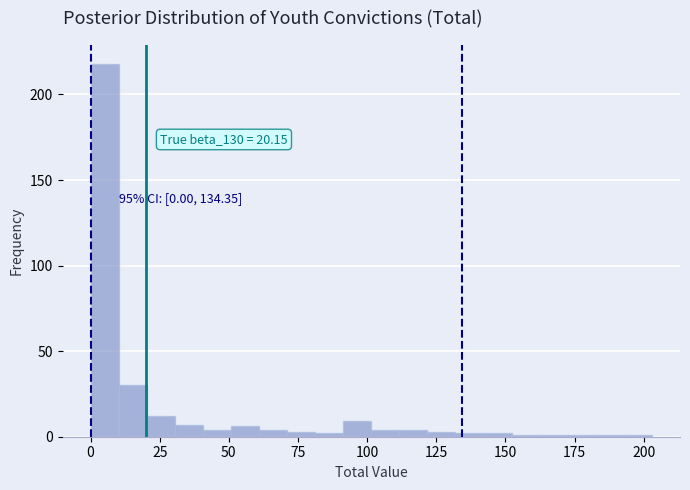

Read against the x-axis, roughly where is the centre of the tallest bar?

5